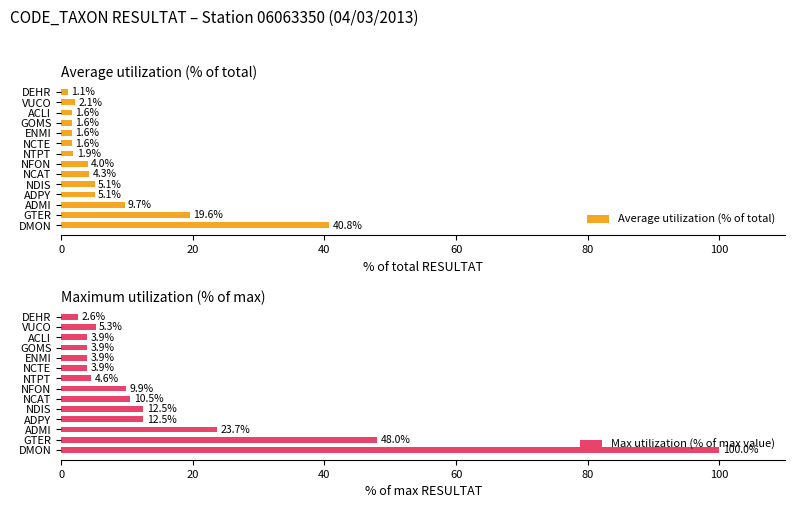

What is the approximate value of Average utilization (% of total) at GOMS?

1.6